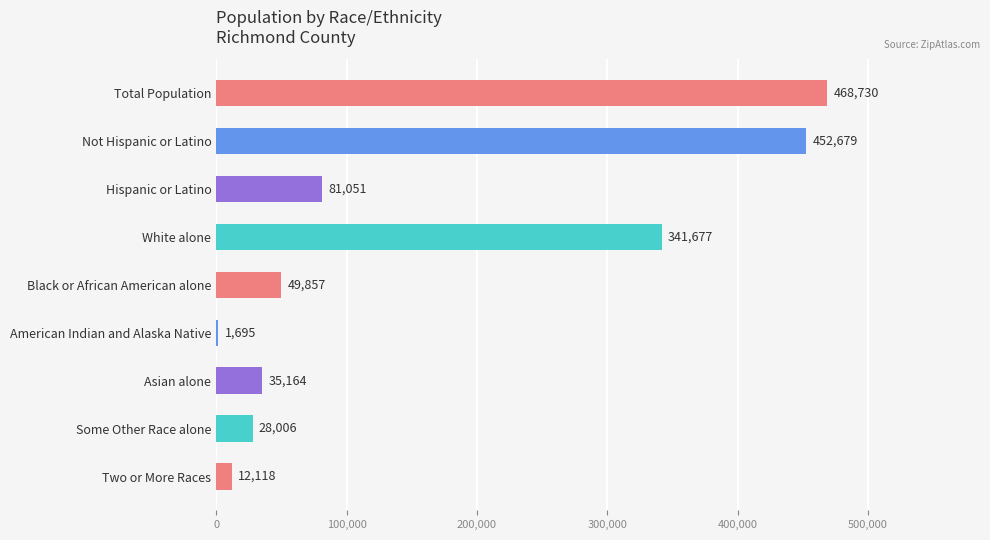

At which label is the value closest to 235212?

White alone